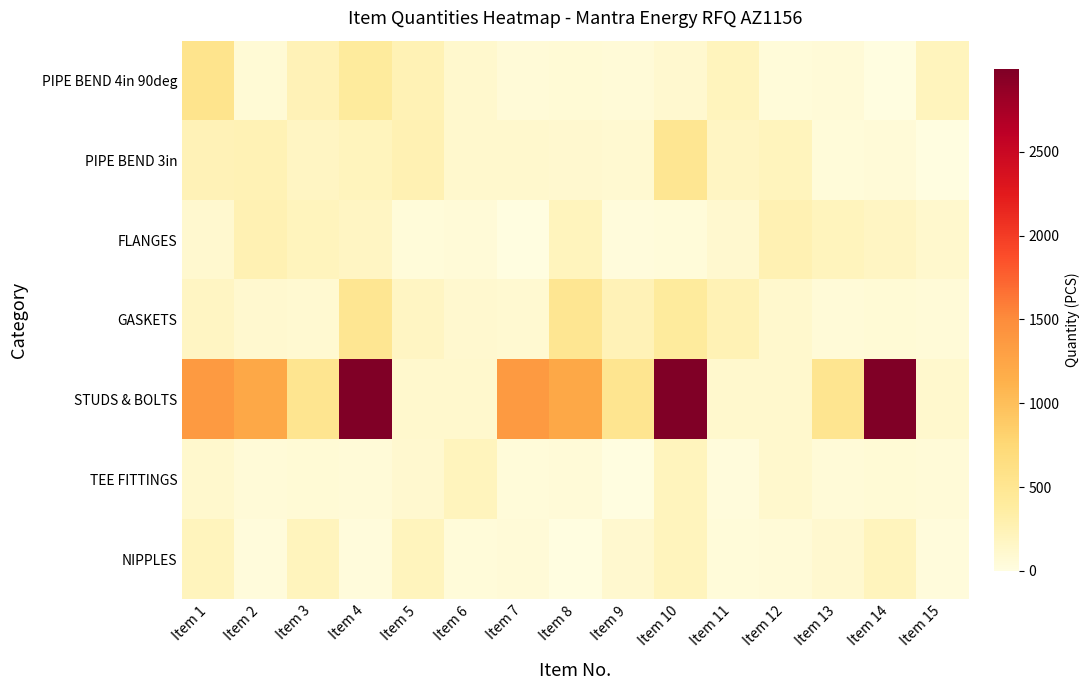

Reading left to right, list all the values displayed in this chart.

PIPE BEND 4in 90deg: Item 1=546	Item 2=64	Item 3=238	Item 4=402	Item 5=246	Item 6=108	Item 7=50	Item 8=62	Item 9=51	Item 10=94	Item 11=202	Item 12=45	Item 13=51	Item 14=10	Item 15=202
PIPE BEND 3in: Item 1=238	Item 2=246	Item 3=165	Item 4=200	Item 5=264	Item 6=113	Item 7=116	Item 8=99	Item 9=85	Item 10=500	Item 11=169	Item 12=202	Item 13=45	Item 14=51	Item 15=10
FLANGES: Item 1=101	Item 2=264	Item 3=200	Item 4=165	Item 5=41	Item 6=51	Item 7=10	Item 8=202	Item 9=31	Item 10=41	Item 11=101	Item 12=264	Item 13=200	Item 14=165	Item 15=113
GASKETS: Item 1=169	Item 2=99	Item 3=85	Item 4=500	Item 5=169	Item 6=99	Item 7=85	Item 8=500	Item 9=238	Item 10=402	Item 11=246	Item 12=108	Item 13=50	Item 14=62	Item 15=51
STUDS & BOLTS: Item 1=1364	Item 2=1219	Item 3=522	Item 4=2994	Item 5=113	Item 6=116	Item 7=1364	Item 8=1219	Item 9=522	Item 10=2994	Item 11=113	Item 12=116	Item 13=522	Item 14=2994	Item 15=113
TEE FITTINGS: Item 1=108	Item 2=50	Item 3=62	Item 4=51	Item 5=94	Item 6=202	Item 7=45	Item 8=51	Item 9=10	Item 10=202	Item 11=31	Item 12=108	Item 13=50	Item 14=62	Item 15=51
NIPPLES: Item 1=202	Item 2=31	Item 3=202	Item 4=31	Item 5=202	Item 6=45	Item 7=51	Item 8=10	Item 9=94	Item 10=202	Item 11=45	Item 12=51	Item 13=94	Item 14=202	Item 15=31